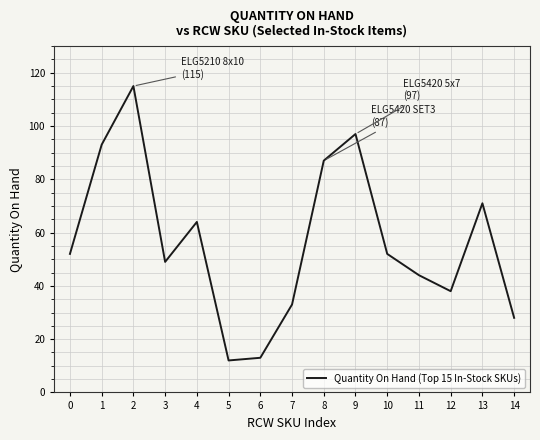

What is the sum of the values at 4 and 1?

157